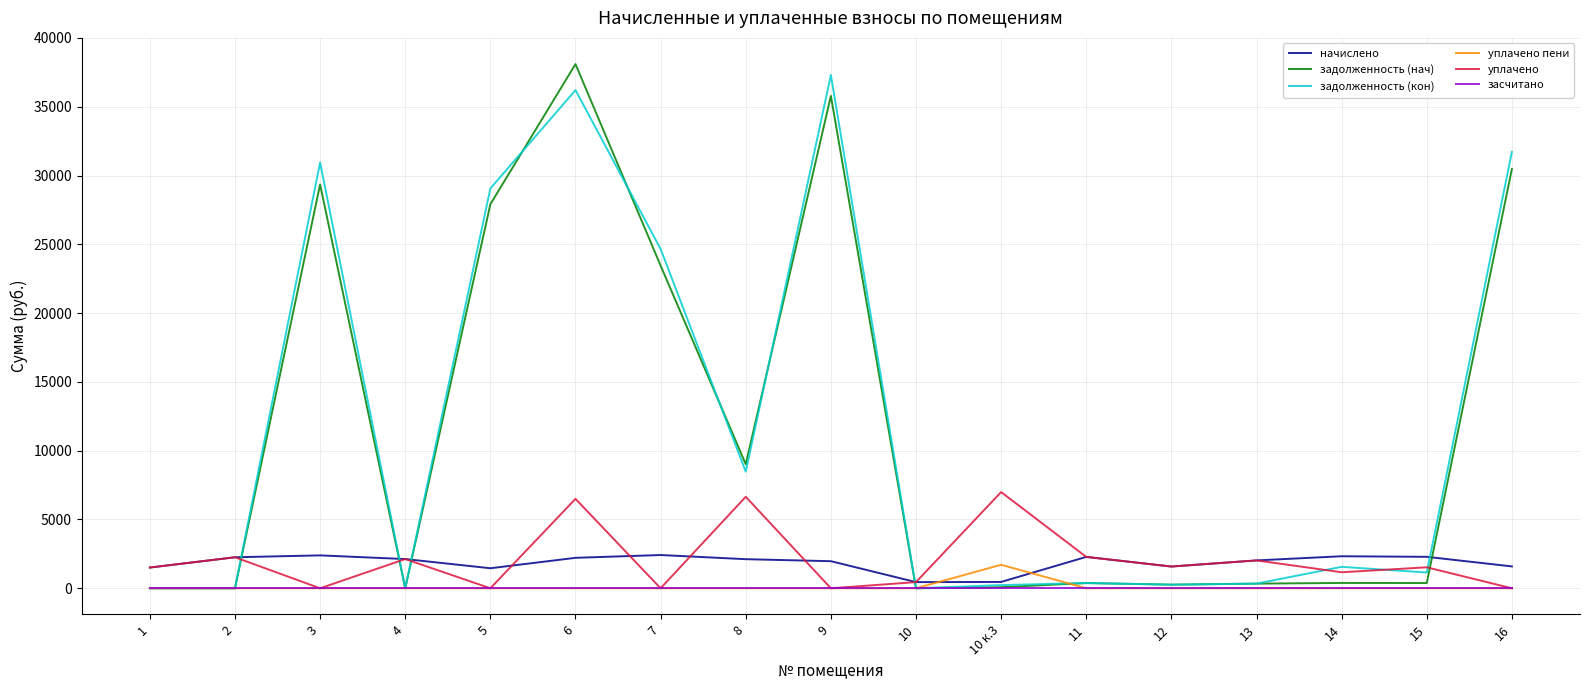

True or false: задолженность (нач) and уплачено intersect in this chart.

True